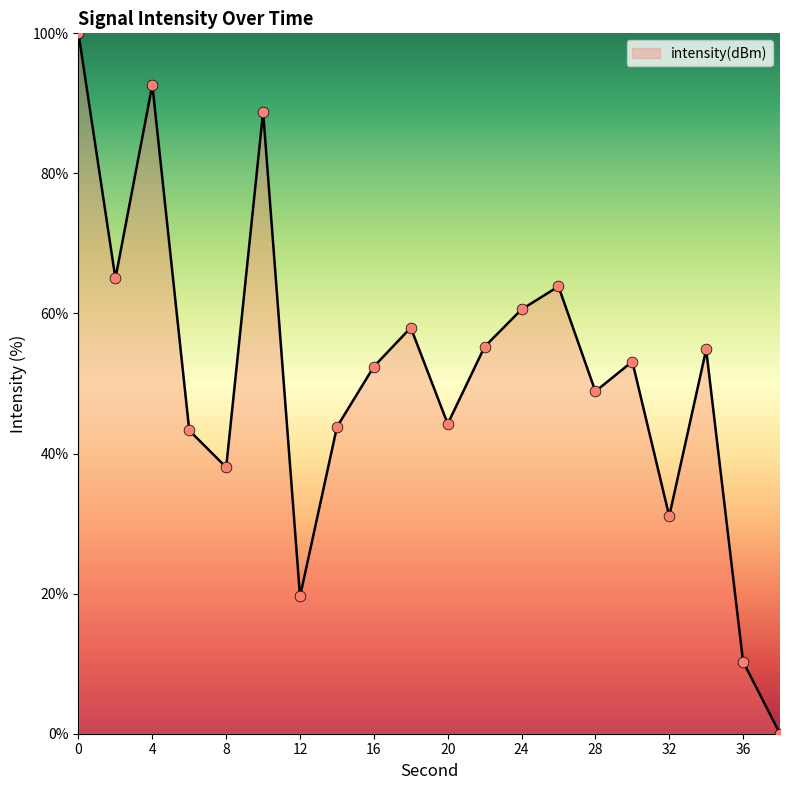

What is the greatest value displayed?

100.0